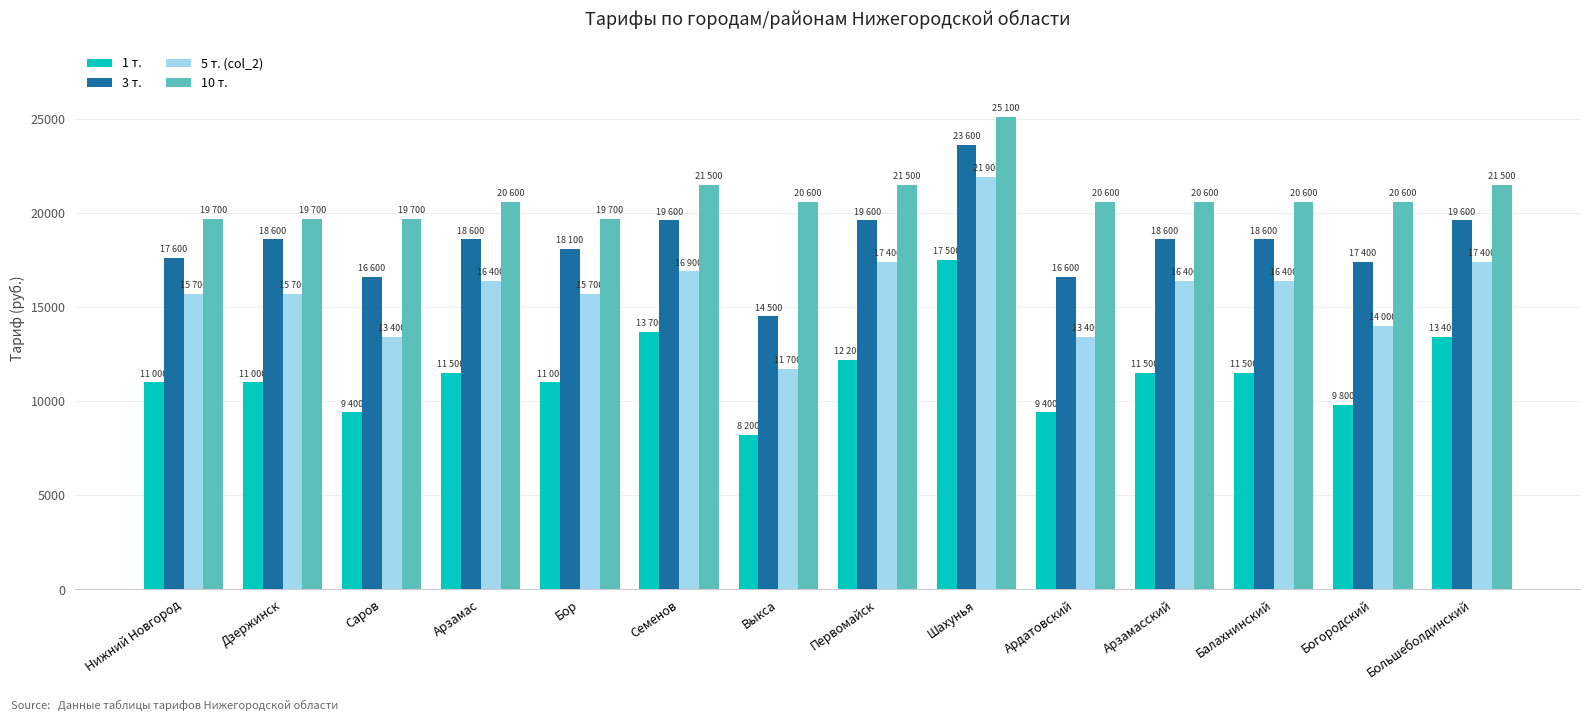

Reading left to right, transcribe all the data shown in this chart.

1 т.: 11000	11000	9400	11500	11000	13700	8200	12200	17500	9400	11500	11500	9800	13400
3 т.: 17600	18600	16600	18600	18100	19600	14500	19600	23600	16600	18600	18600	17400	19600
5 т. (col_2): 15700	15700	13400	16400	15700	16900	11700	17400	21900	13400	16400	16400	14000	17400
10 т.: 19700	19700	19700	20600	19700	21500	20600	21500	25100	20600	20600	20600	20600	21500